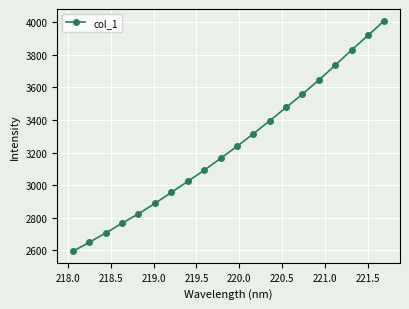

What is the difference between the maximum and minimum values?

1415.6